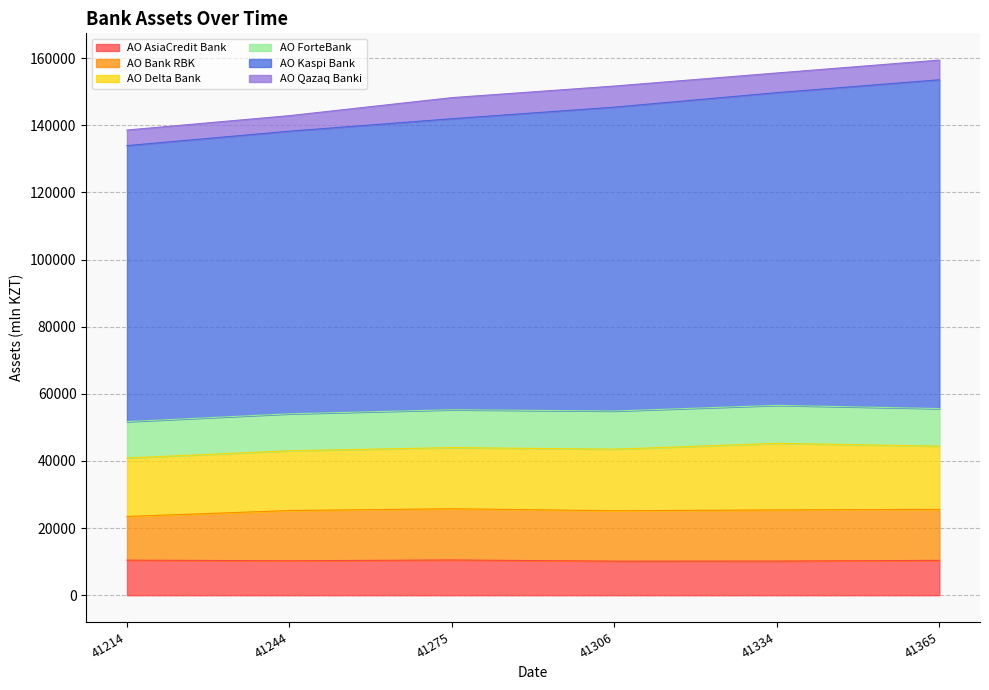

Is the value of АО AsiaCredit Bank at 41365 greater than the value of АО Kaspi Bank at 41244?

No